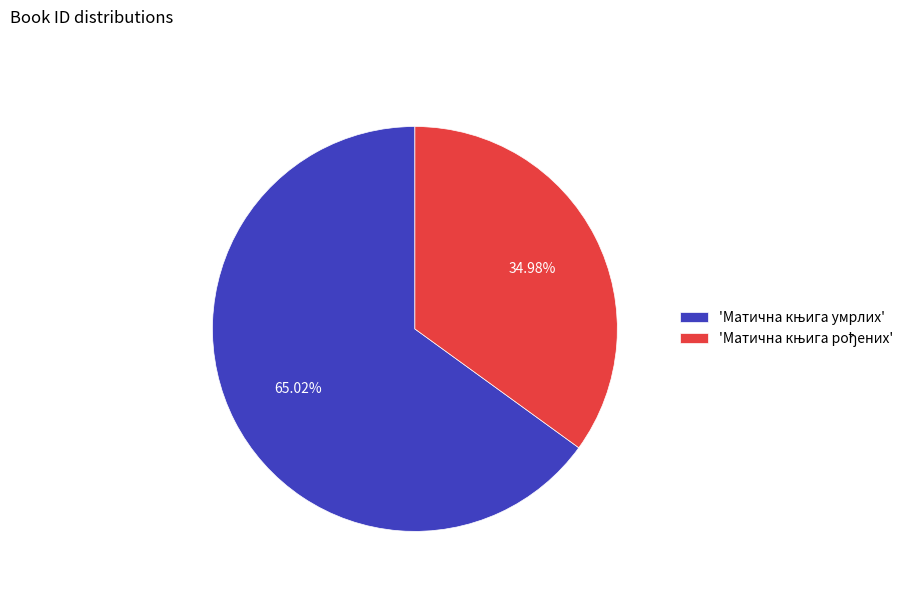

Is there a majority slice in this chart?

Yes